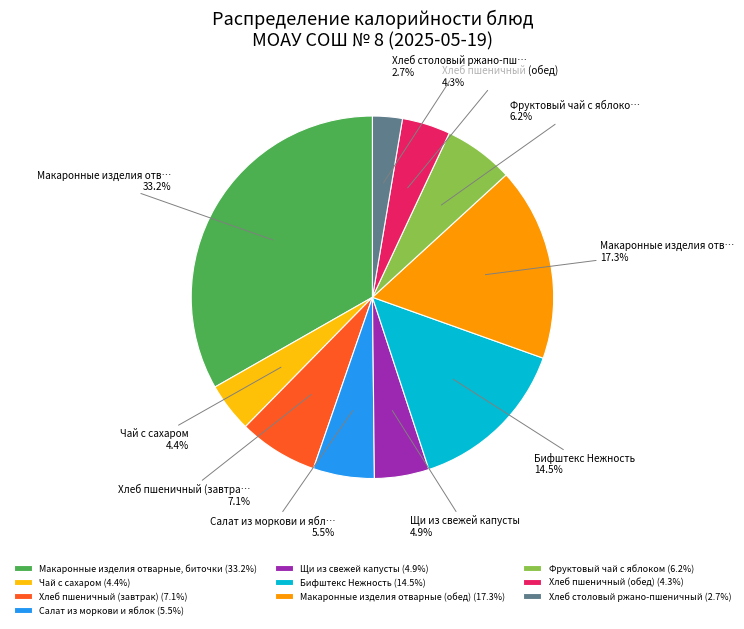

The Макаронные изделия отварные, биточки slice represents 28% of the pie. True or false?

False